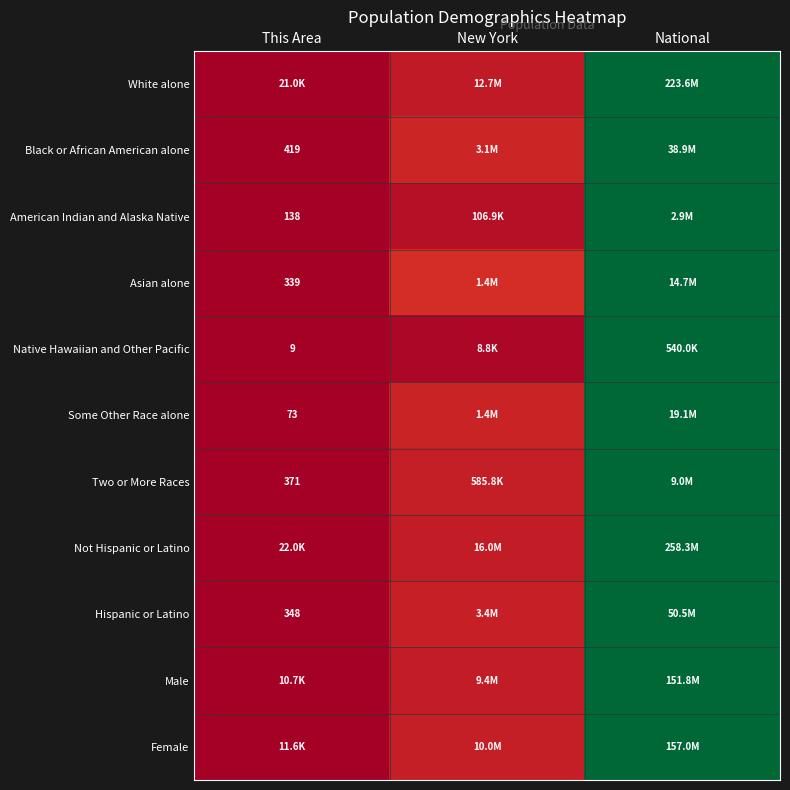

The value of Two or More Races at National is 1.6. True or false?

False